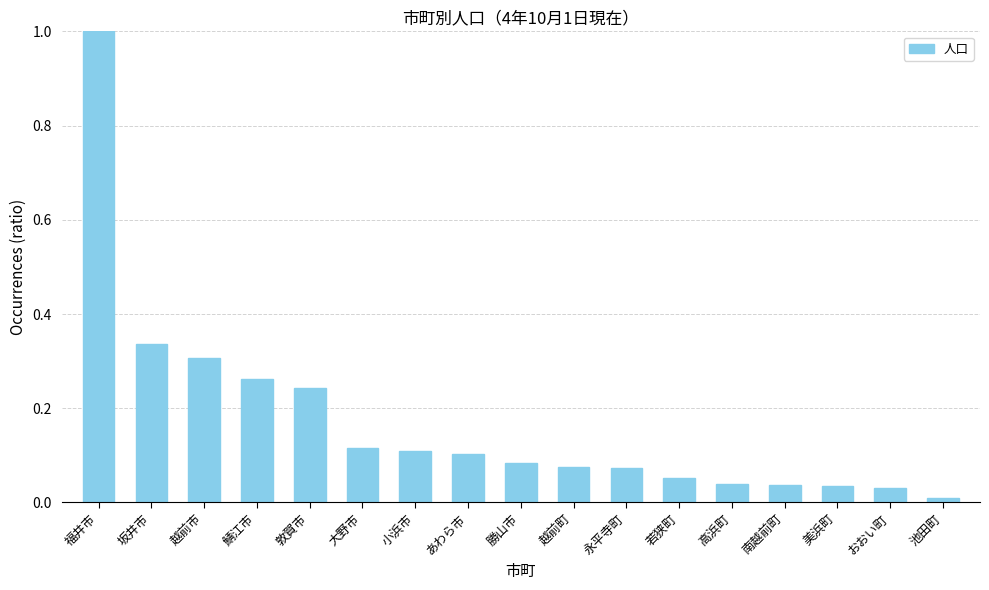

True or false: the data shows 0.0 at 高浜町.

True